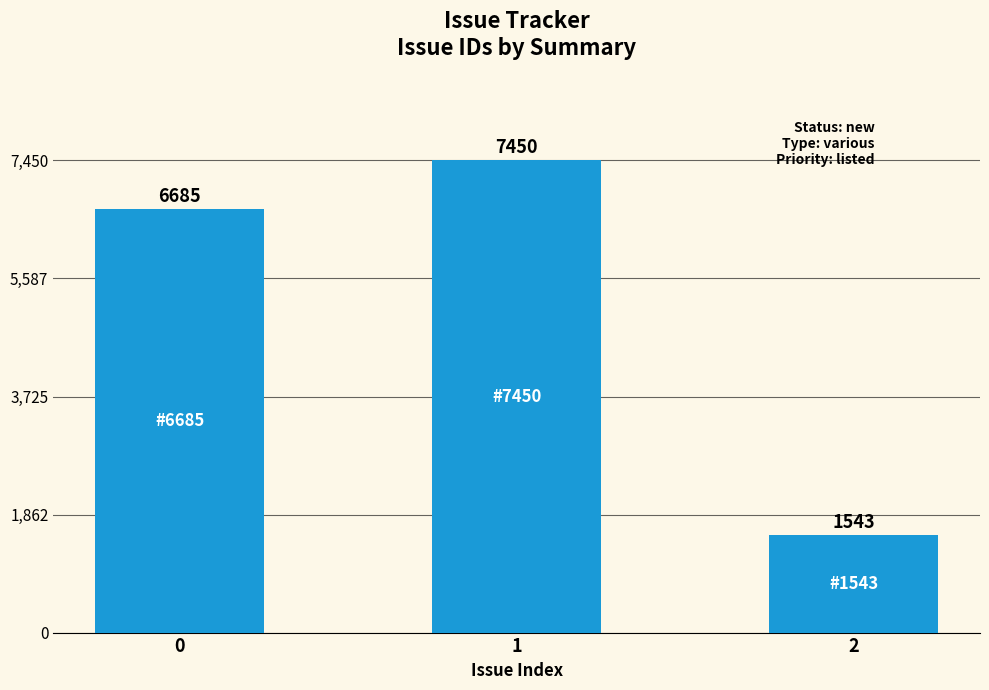

True or false: the data shows 6685 at 0.

True